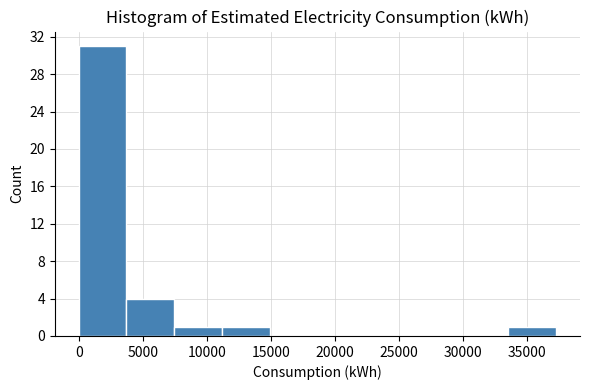

How tall is the bar that spans 7500 to 11000 on the x-axis? Neither the bar edges nor the heights are printed on the chart, so give them approximately, as read against the axes.

1